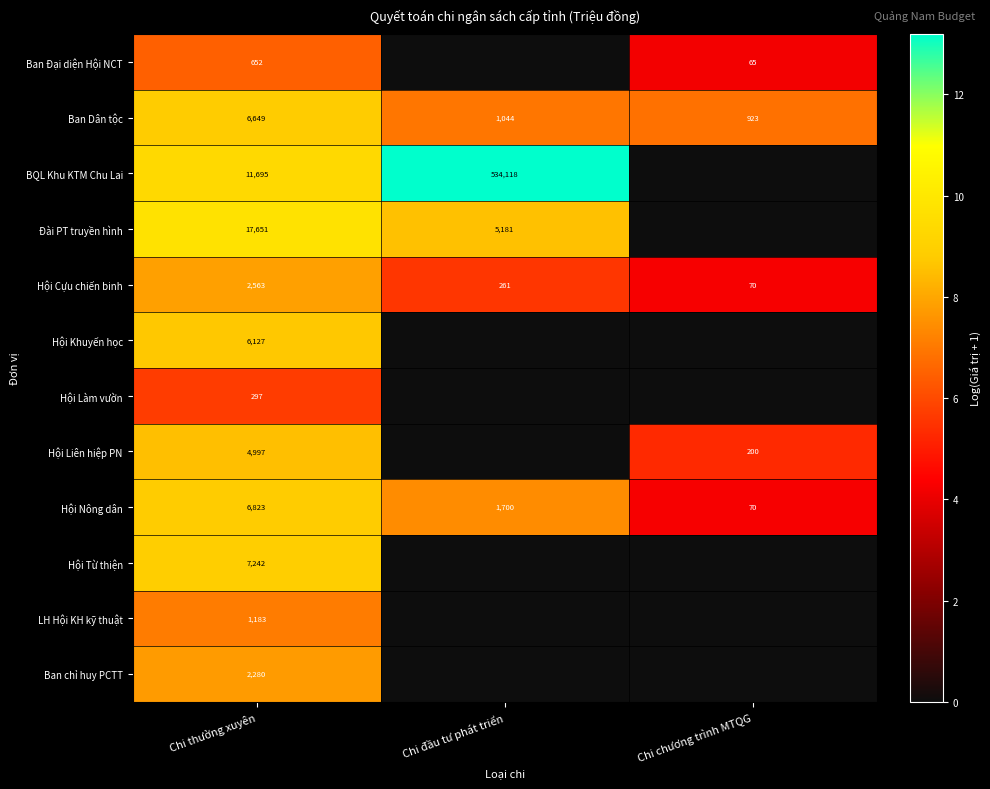

At how many categories does at least one series exceed 3?

3